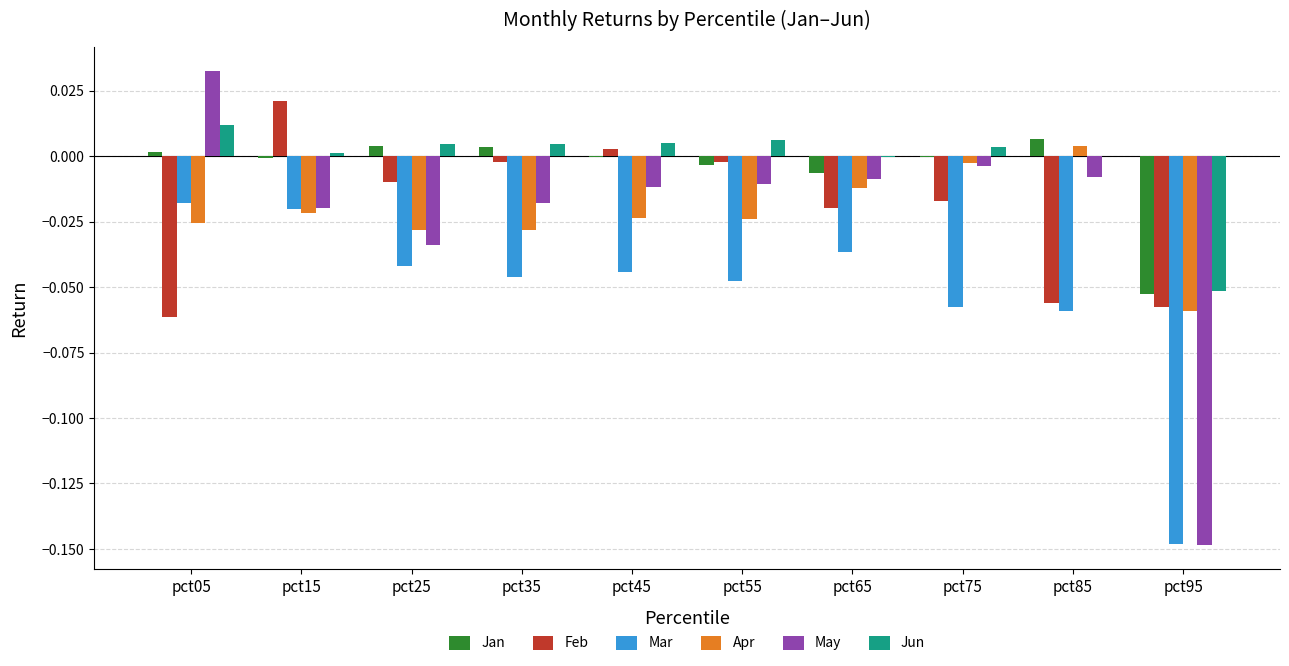

At which label does Feb reach its peak?

pct15